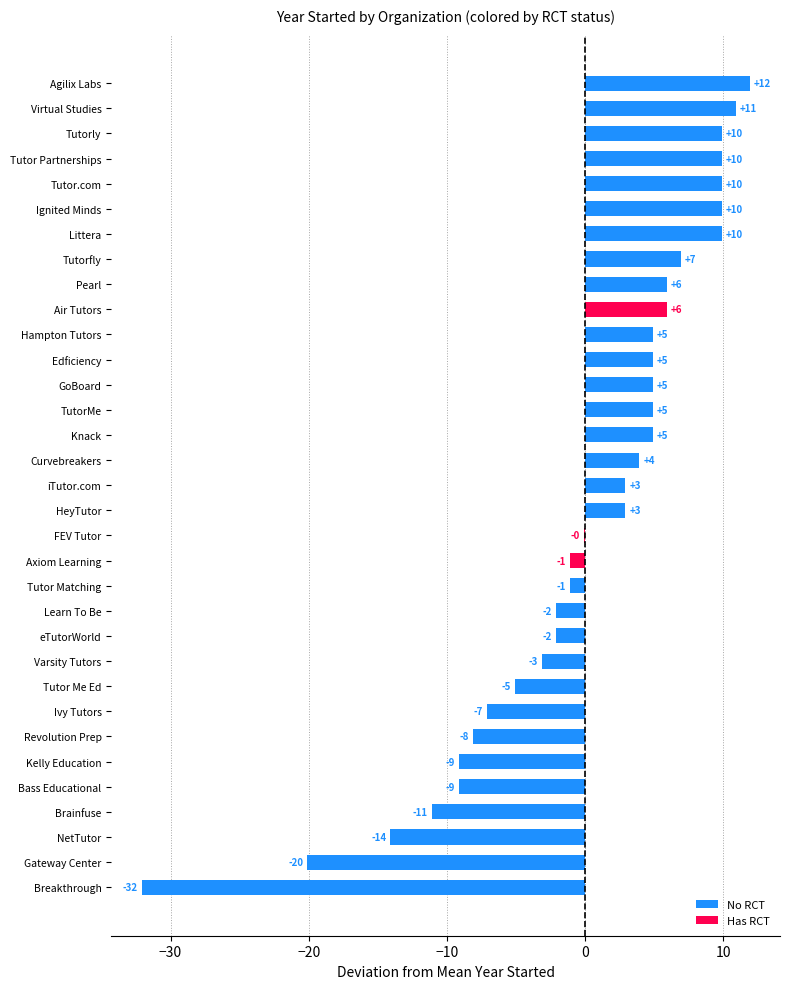

The chart shows a value of 2020 at Ignited Minds. True or false?

True